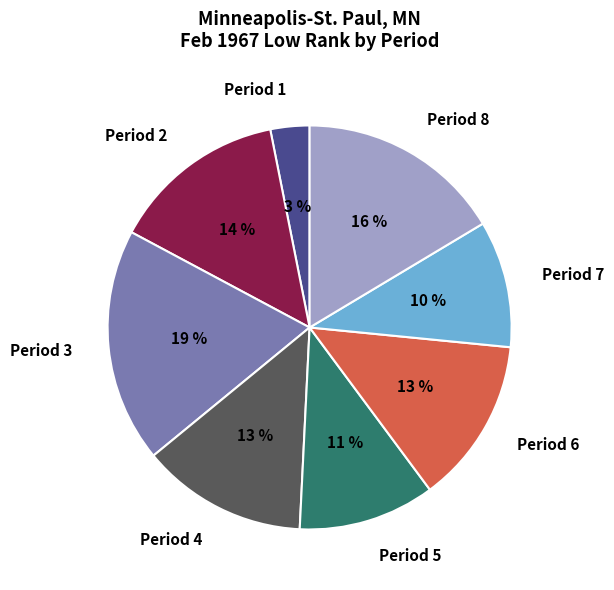

Which category has the smallest portion of the pie?

Period 1